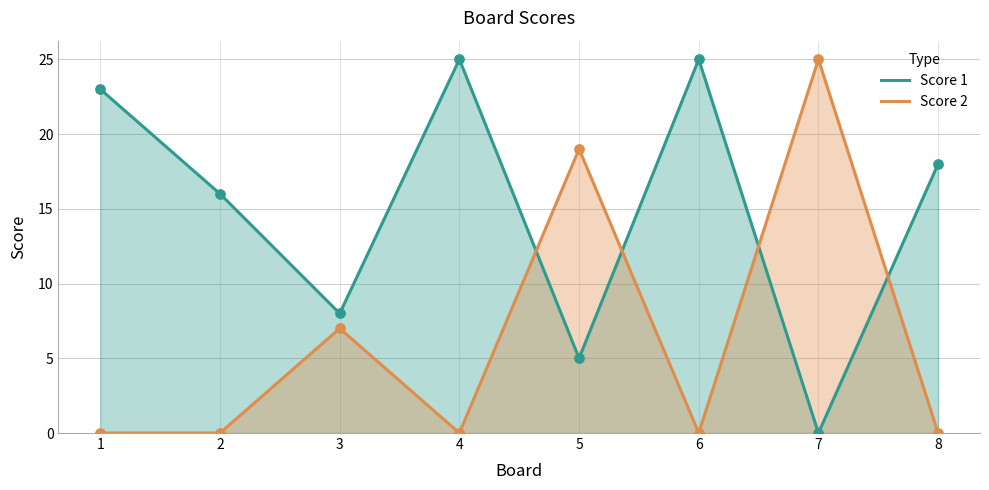

Which series contains the lowest Y value?

Score 1